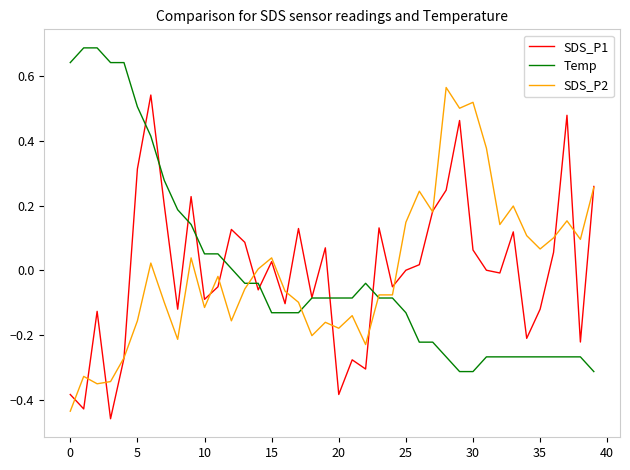

What is the maximum value shown in the chart?

0.7